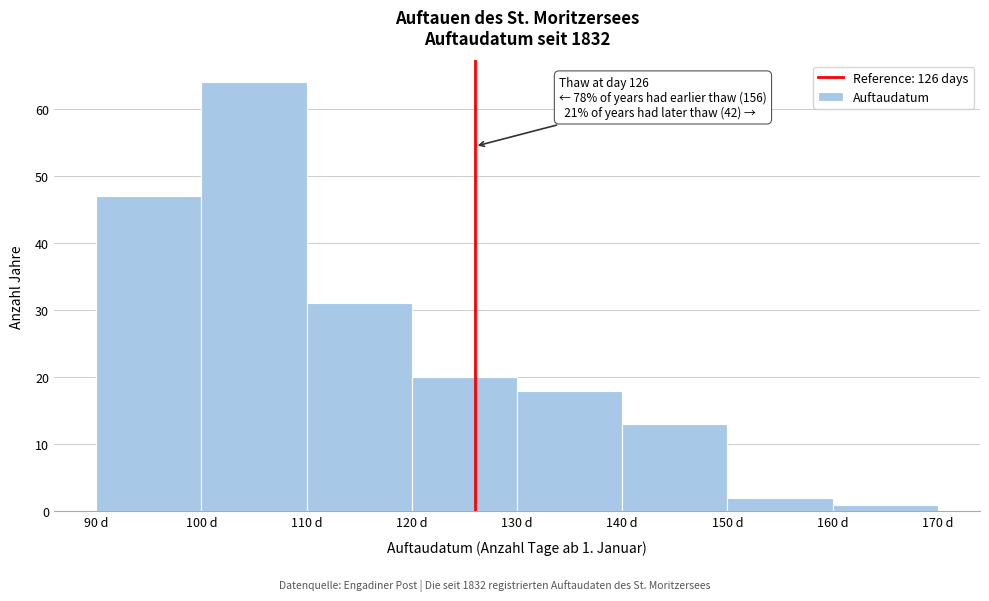

Which range on the x-axis has the tallest bar?

100 to 110